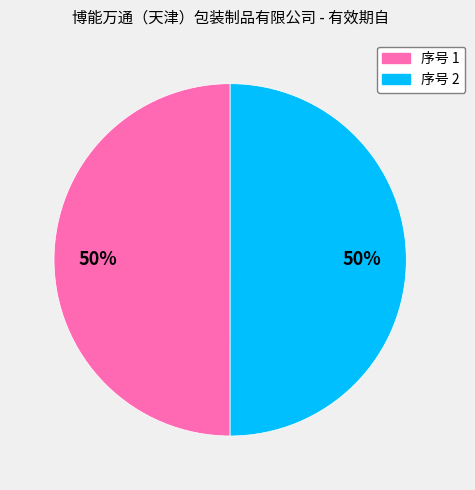

To the nearest percent, what is the average slice percentage?

50%